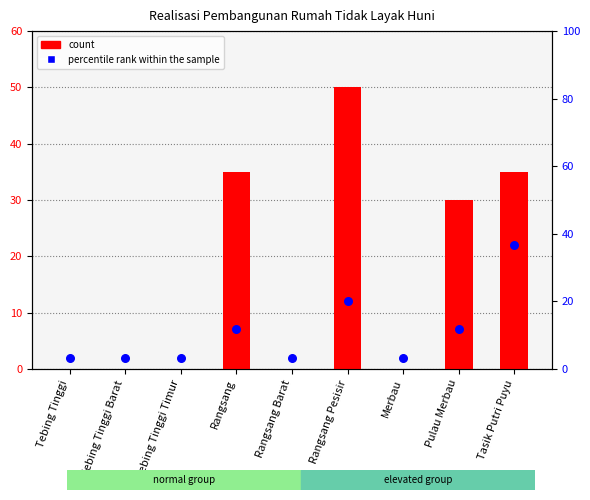

Which has a higher value, Tebing Tinggi Barat or Tebing Tinggi Timur?

Tebing Tinggi Barat